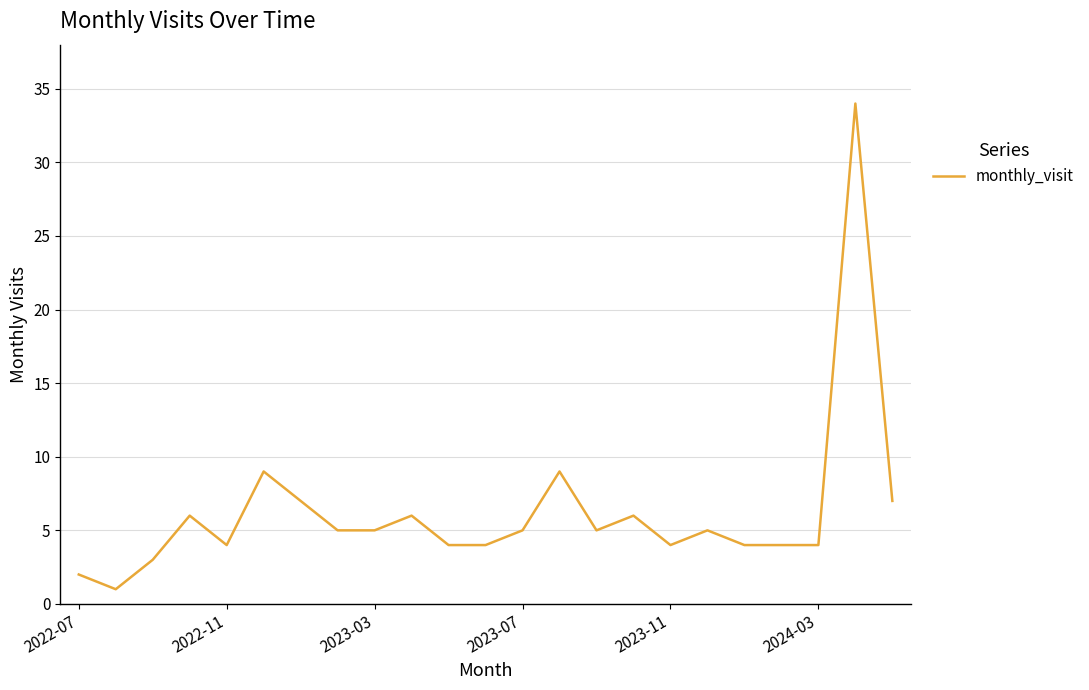

What is the difference between the maximum and minimum values?

33